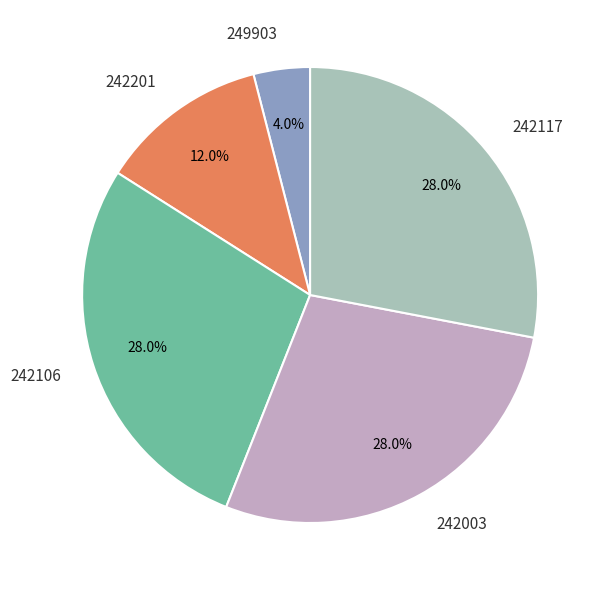

How many slices are in this pie chart?

5